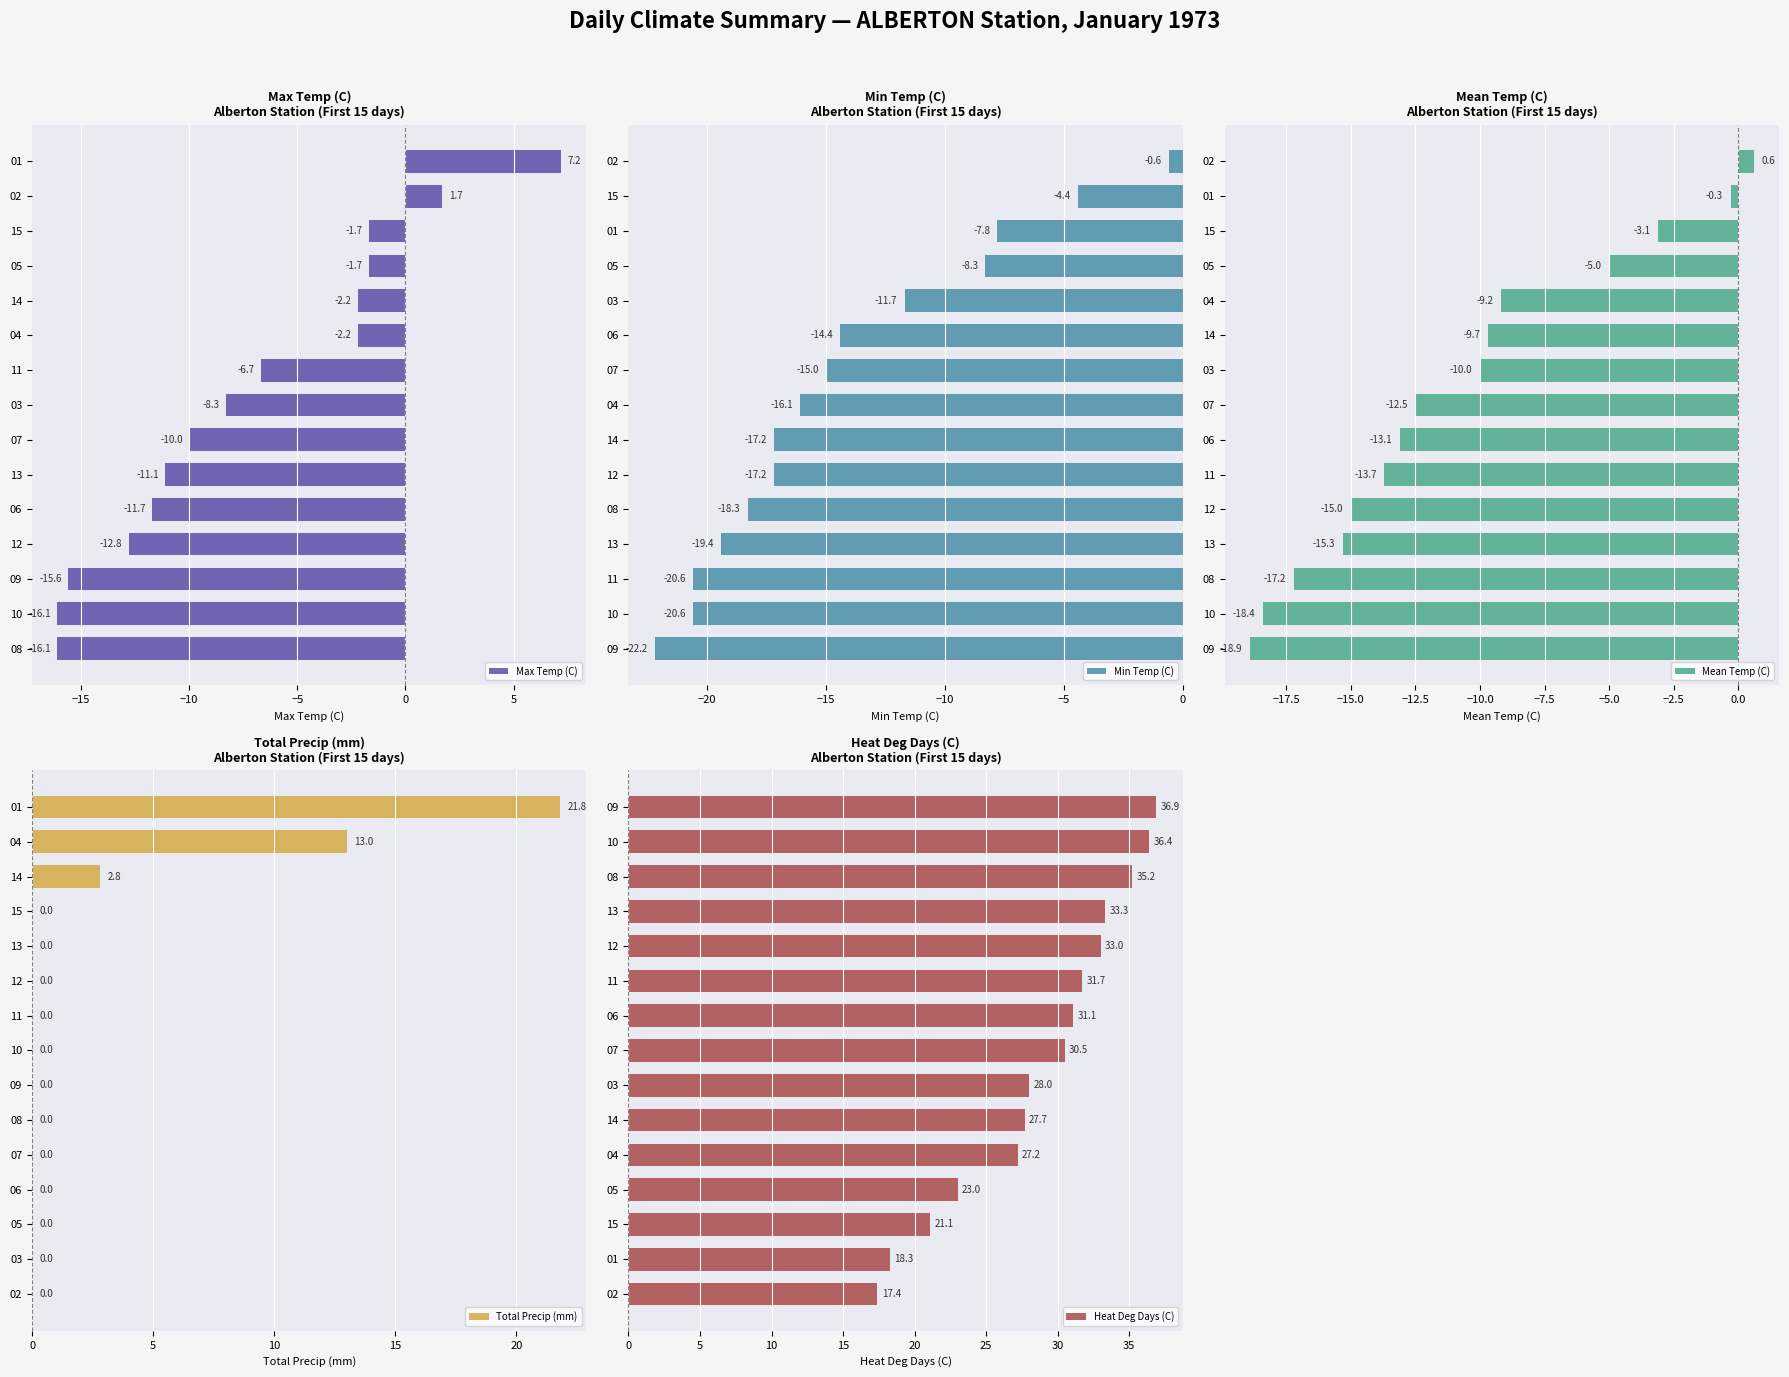

What is the highest value of the Max Temp (C) series?

7.2